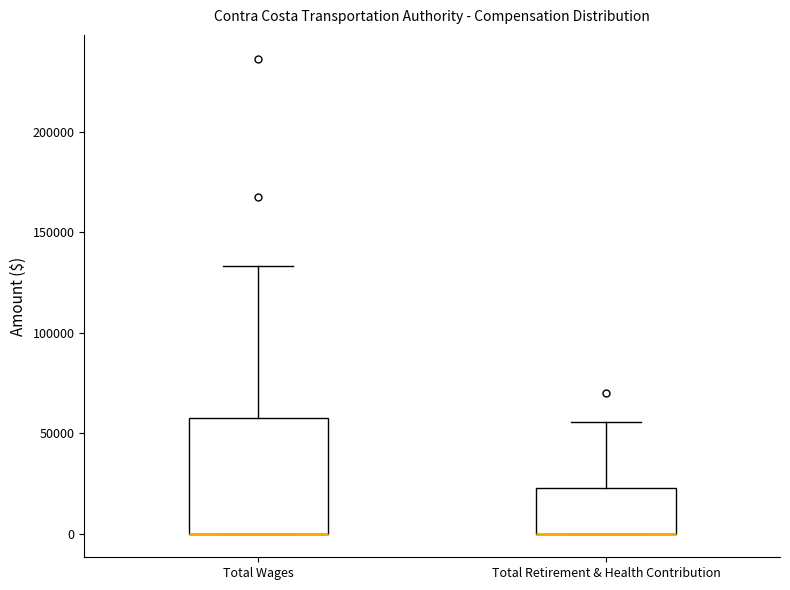

Reading left to right, transcribe this box plot: for each box, give where its median line is, the range the box spans, and where its two whiskers end, as read against the y-axis. The values are not printed on the chart, so give them approximately, as read against the axis.

Total Wages: median 0 (drawn on the box's lower edge), box 0 to 55000, whiskers 0 to 135000
Total Retirement & Health Contribution: median 0 (drawn on the box's lower edge), box 0 to 25000, whiskers 0 to 55000